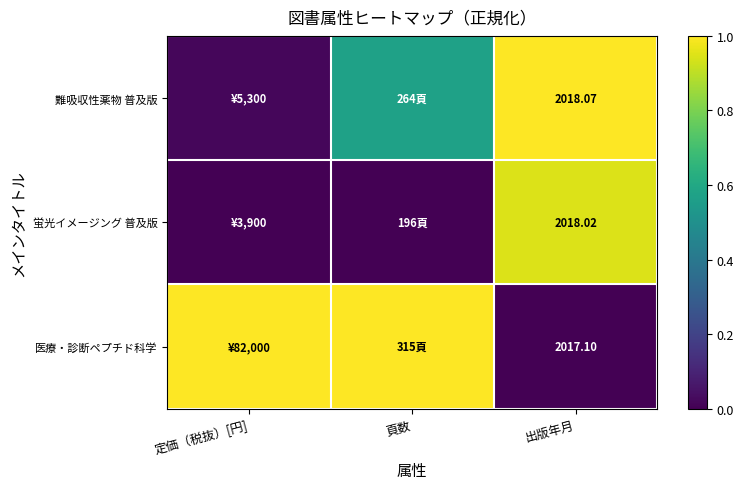

What is the spread (max minus min) of values at 定価（税抜）[円]?

1.0